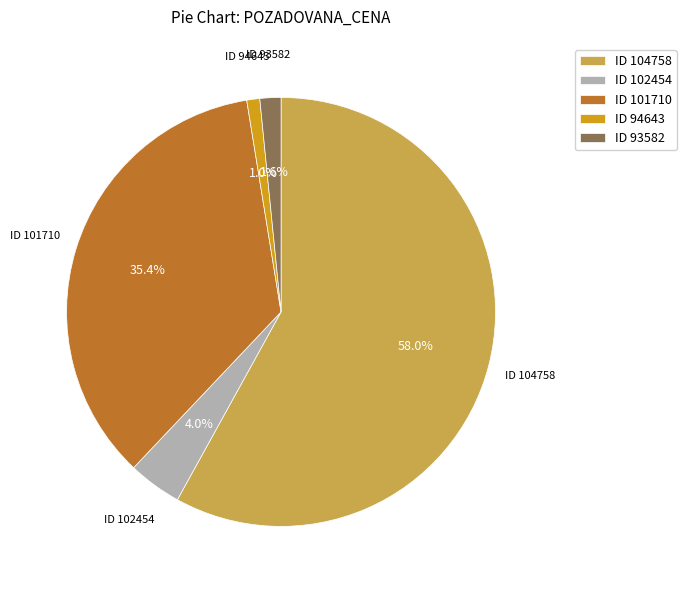

How much of the chart is everything except ID 104758?

42.0%